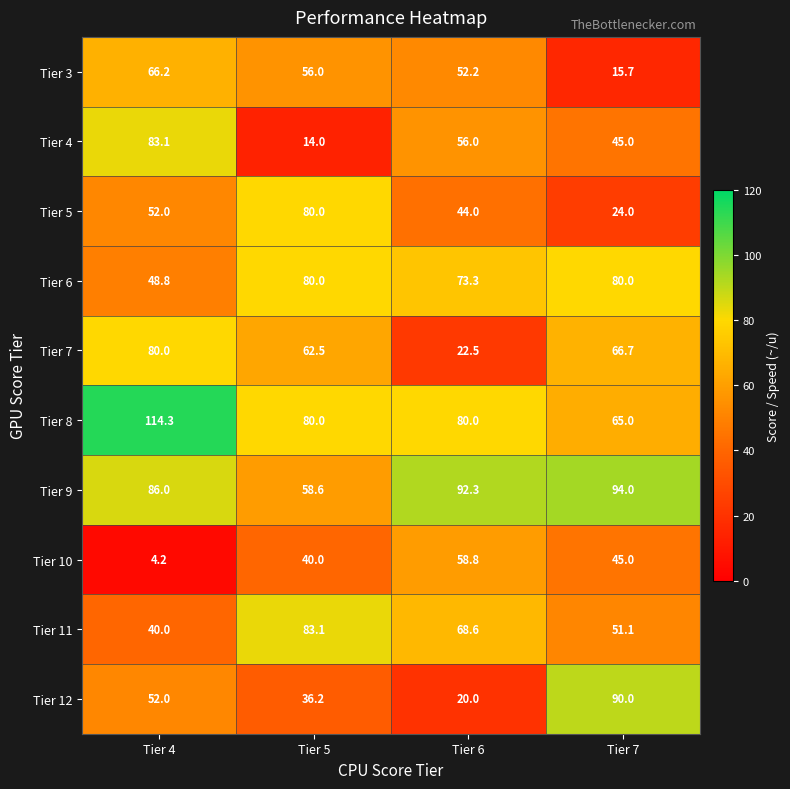

Which series has the largest total across all categories?

Tier 8